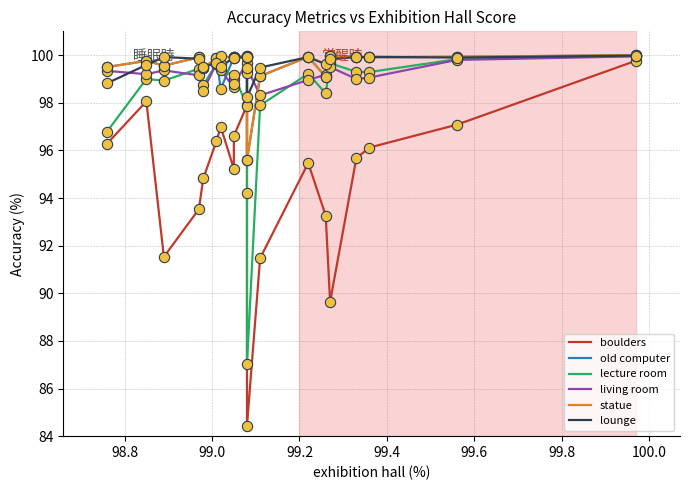

Which series reaches the minimum Y coordinate?

boulders